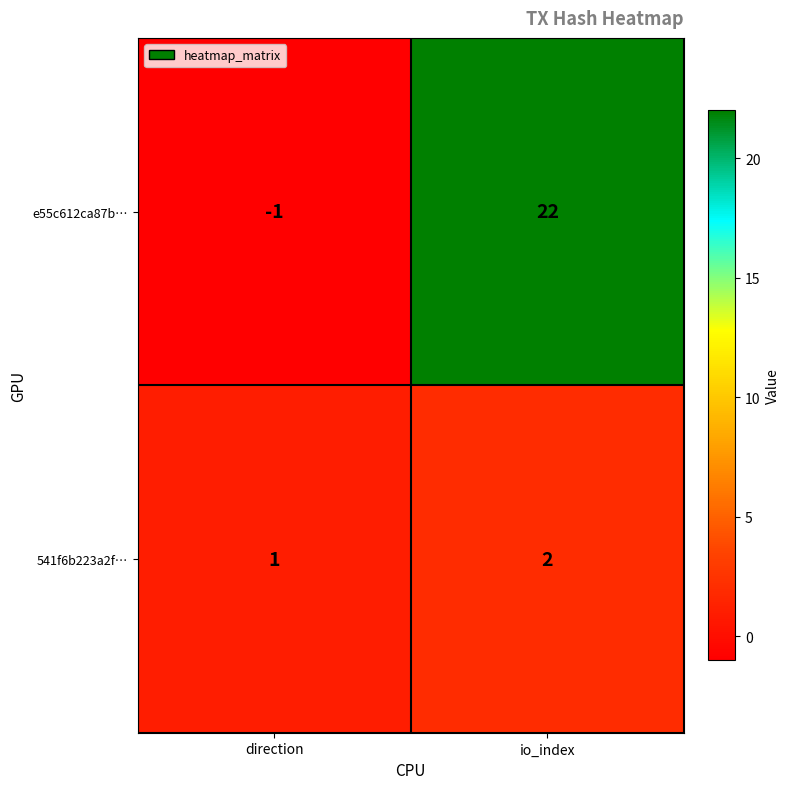

At which label does 541f6b223a2f… reach its peak?

io_index